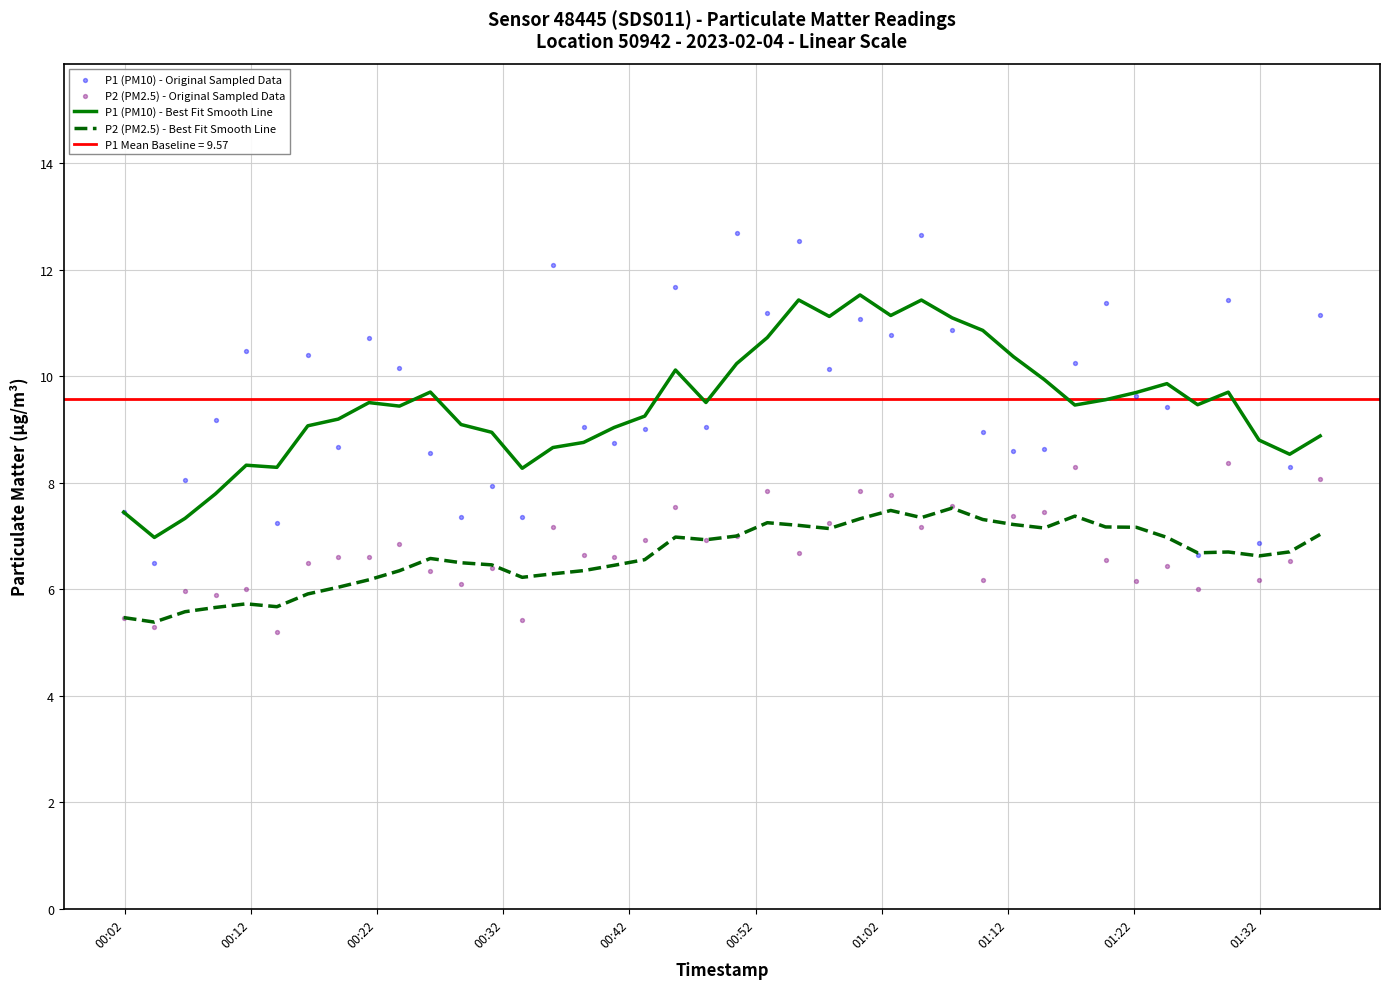

Which series has the largest total across all categories?

P1 (PM10) - Original Sampled Data